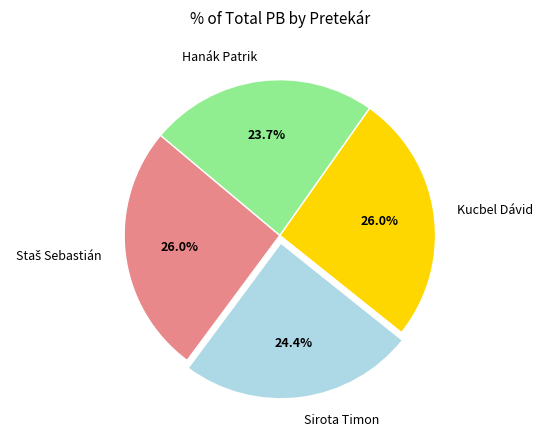

What is the smallest slice in the pie chart?

Hanák Patrik